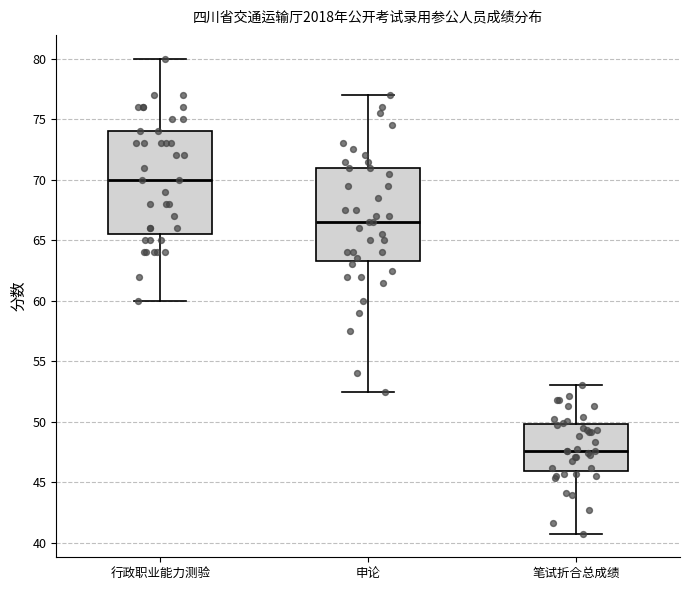

Which box has the highest median line?

行政职业能力测验